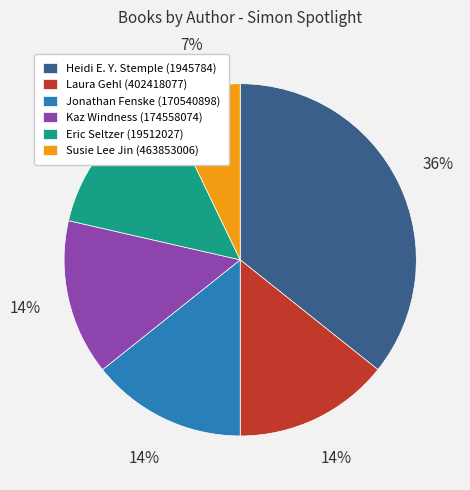

Is the sum of Susie Lee Jin (463853006) and Heidi E. Y. Stemple (1945784) greater than half?

No